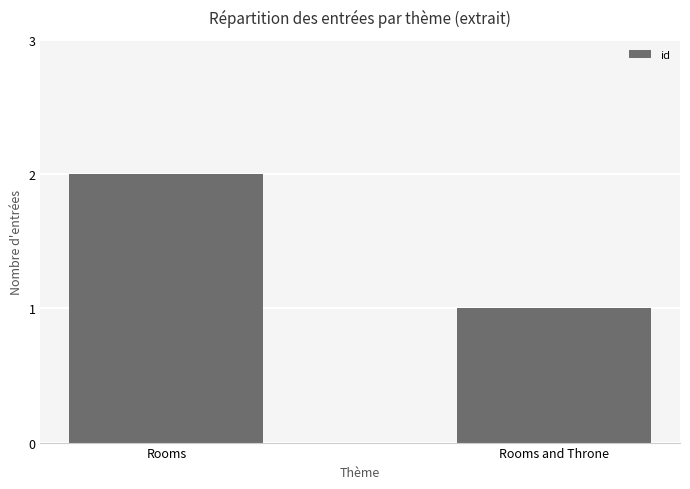

Between Rooms and Throne and Rooms, which is larger?

Rooms